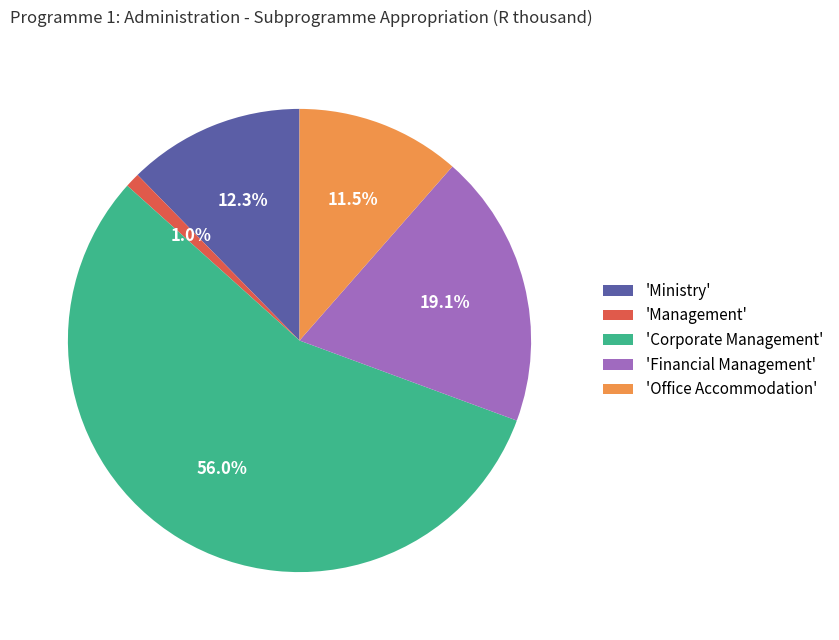

Which slice is the largest?

'Corporate Management'